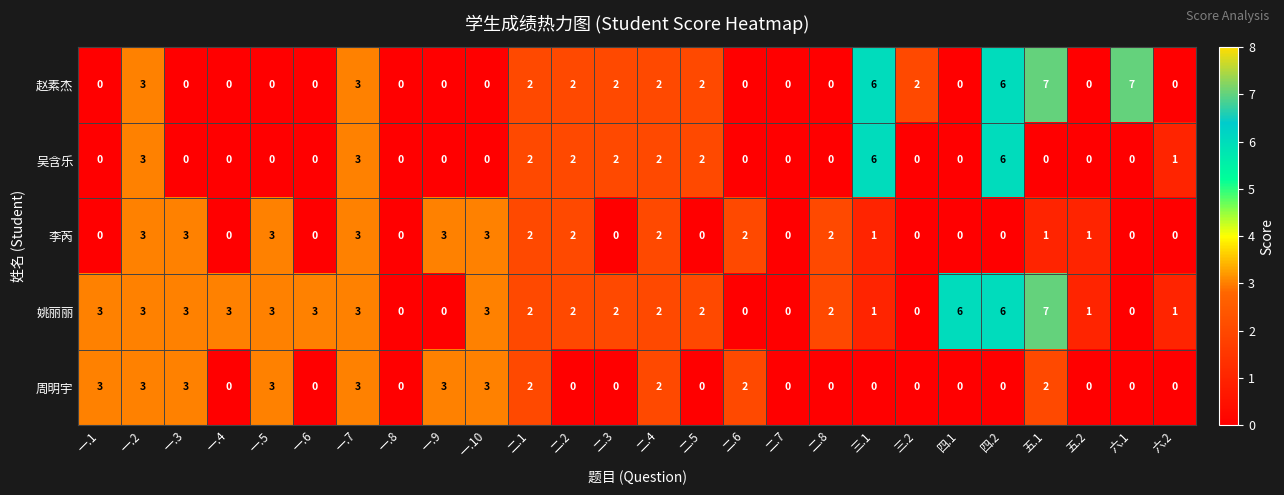

Which series changed the most between 一.6 and 二.7?

姚丽丽